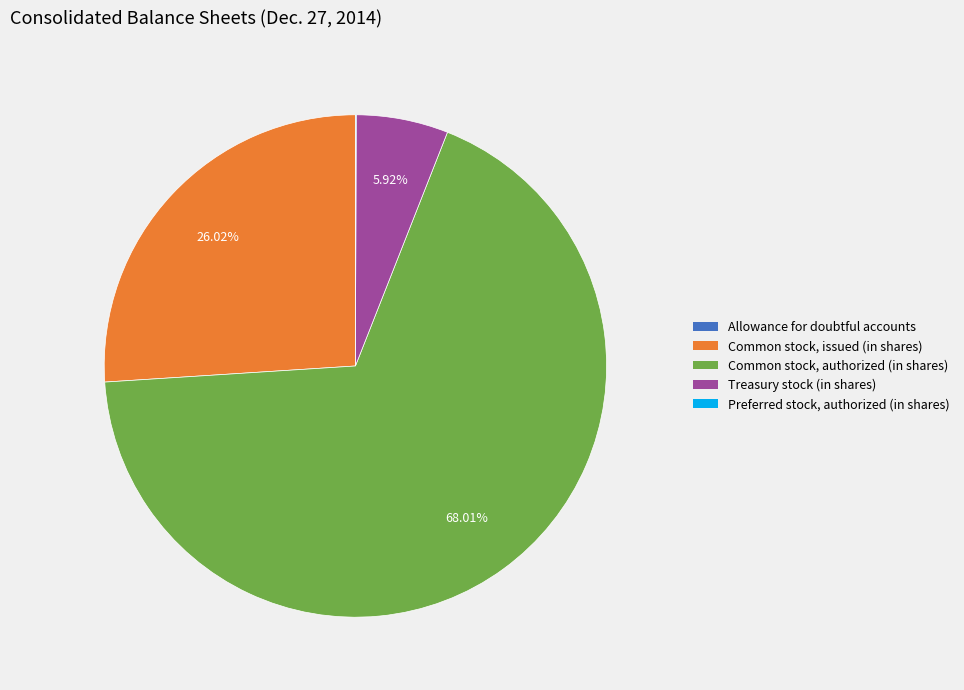

To the nearest percent, what is the difference between the largest and smallest slice percentages?

68%